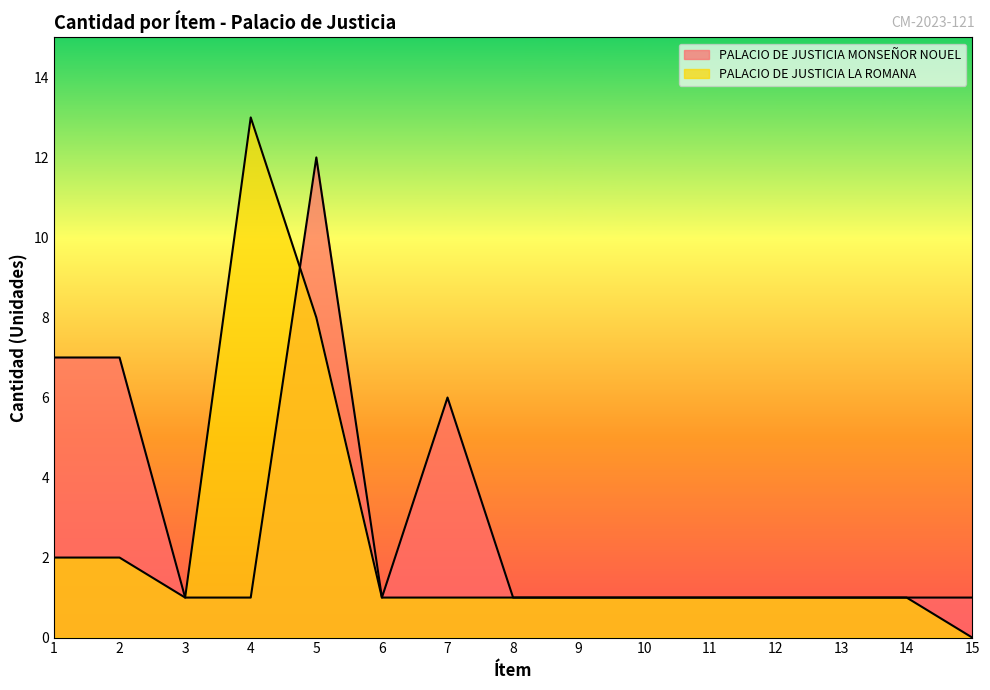

At which category does the chart reach its minimum across all series?

15